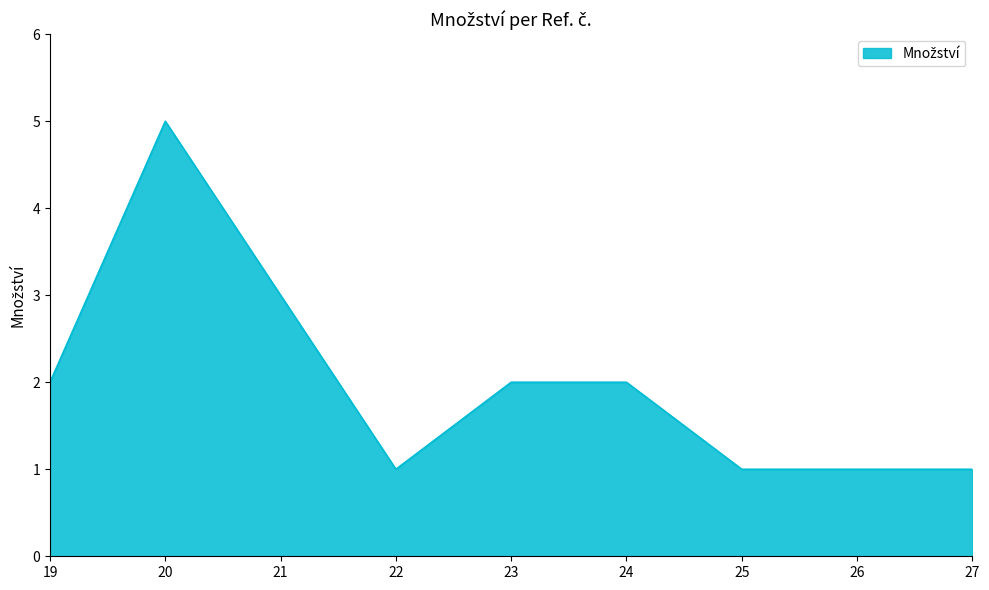

Where is the first local minimum?

22